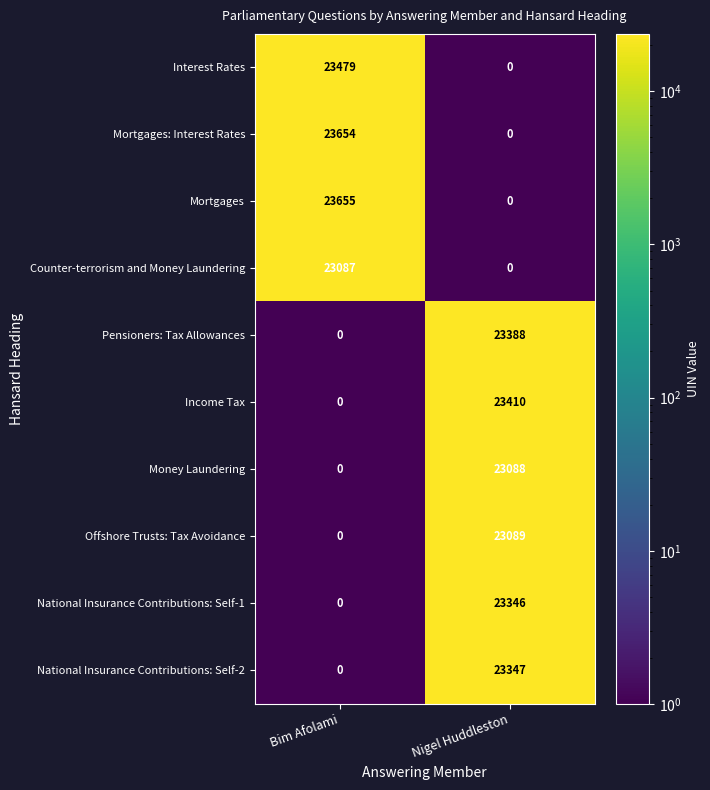

Reading left to right, extract all data points from this chart.

Interest Rates: 23479	0
Mortgages: Interest Rates: 23654	0
Mortgages: 23655	0
Counter-terrorism and Money Laundering: 23087	0
Pensioners: Tax Allowances: 0	23388
Income Tax: 0	23410
Money Laundering: 0	23088
Offshore Trusts: Tax Avoidance: 0	23089
National Insurance Contributions: Self-1: 0	23346
National Insurance Contributions: Self-2: 0	23347